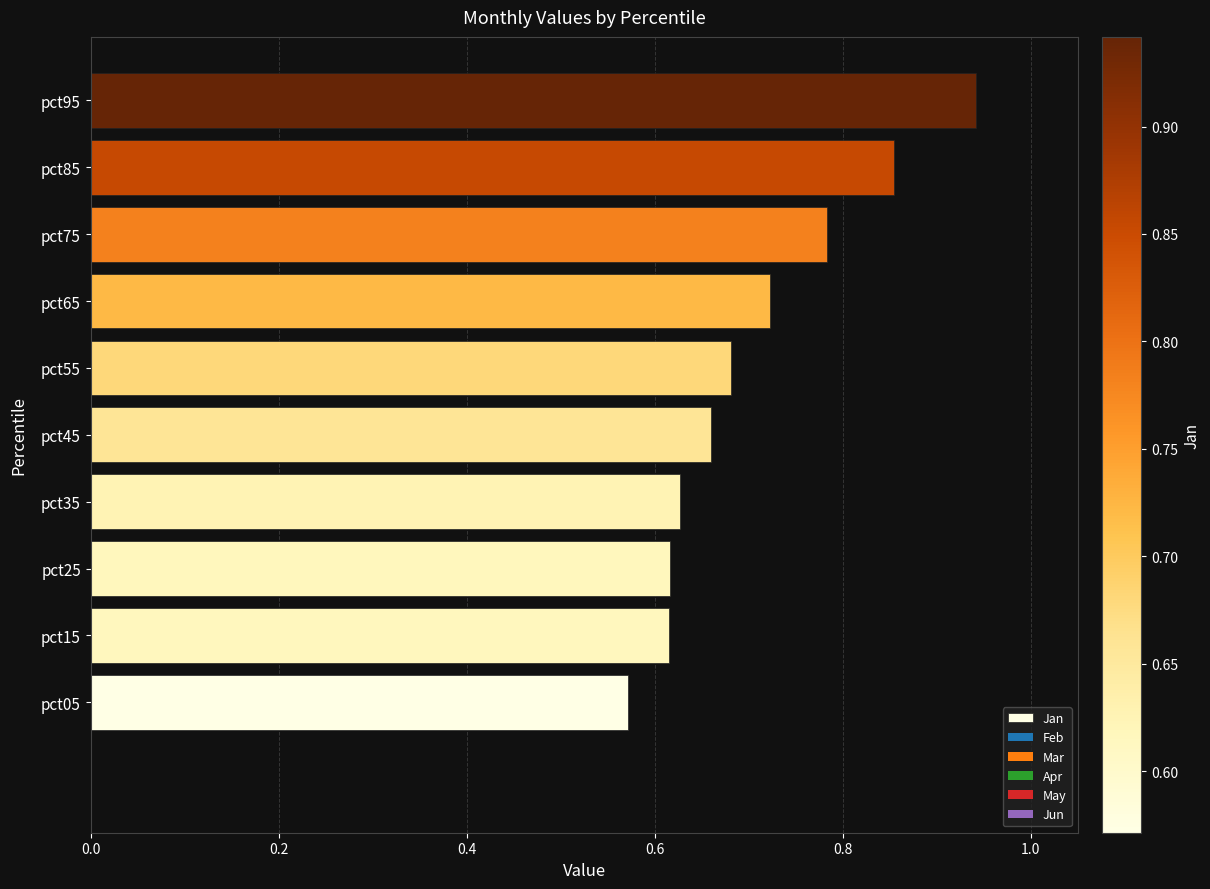

At which category does the chart reach its peak across all series?

pct95